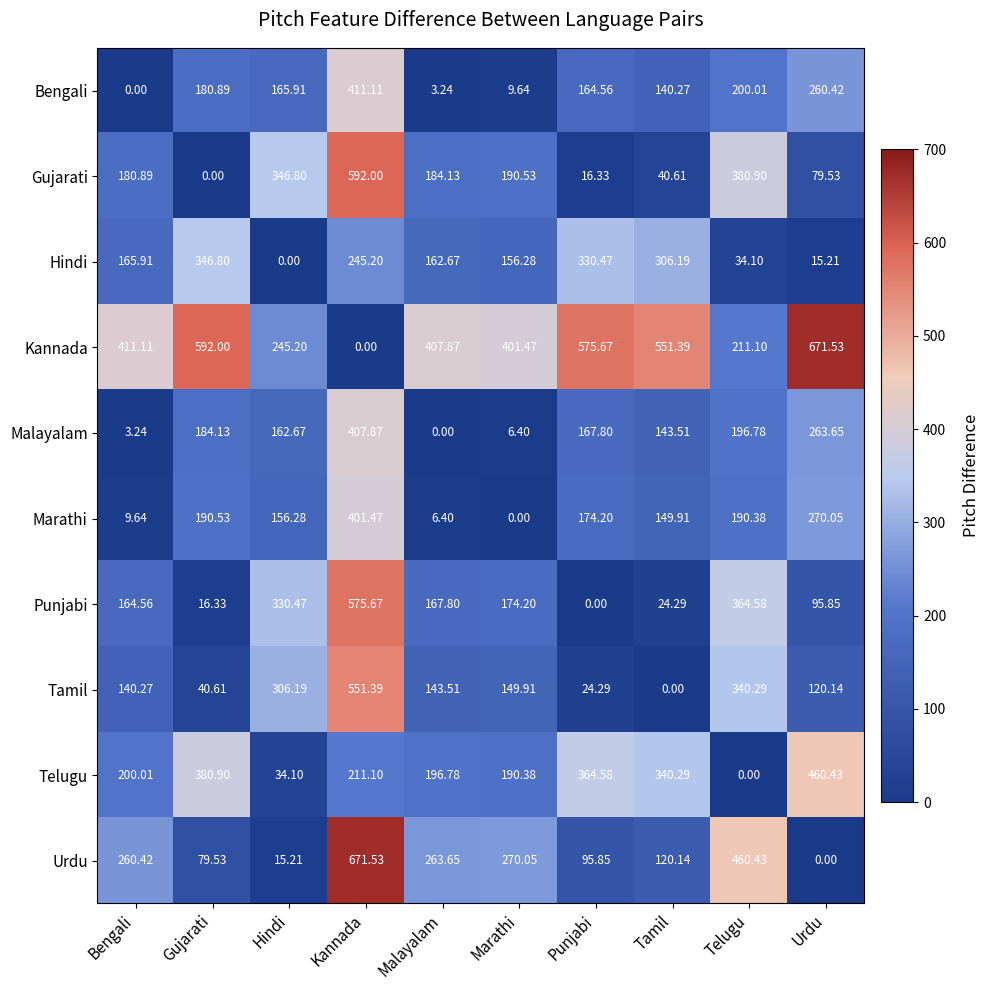

Which series has the largest total across all categories?

Kannada